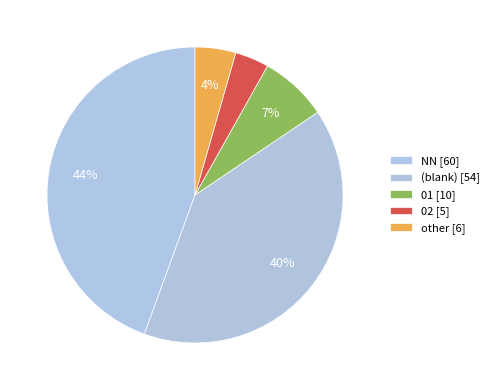

Count the number of slices in the pie.

5